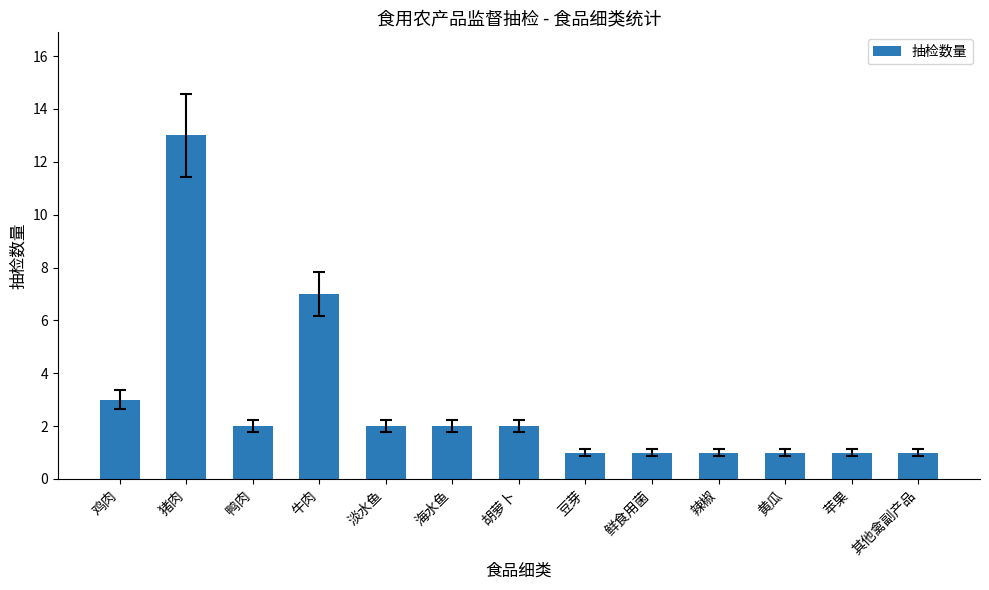

Reading left to right, list all the values displayed in this chart.

3	13	2	7	2	2	2	1	1	1	1	1	1